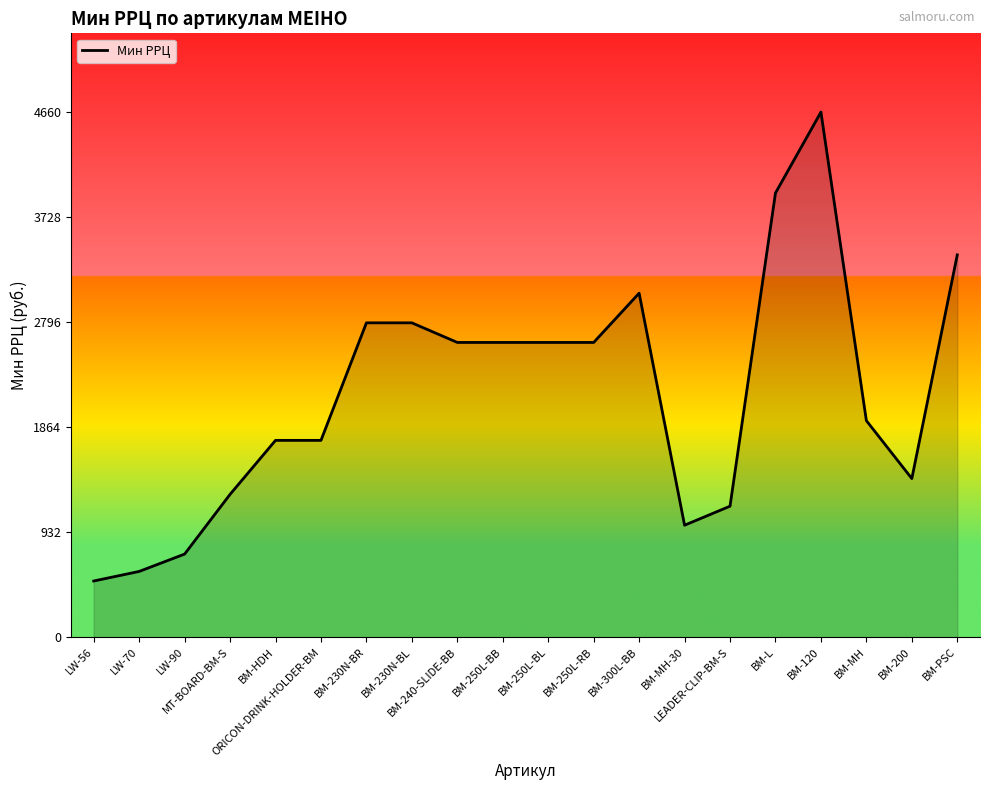

The value at BM-230N-BR is 1887. True or false?

False